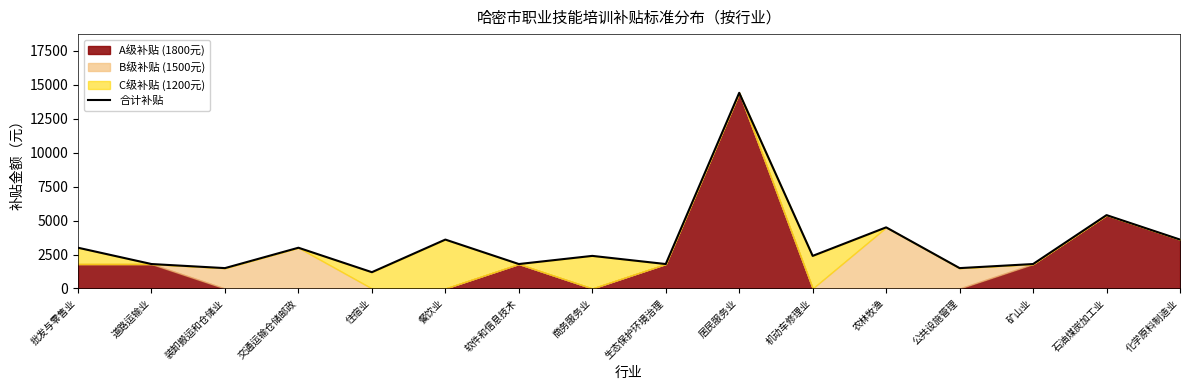

What is the maximum value shown in the chart?

14400